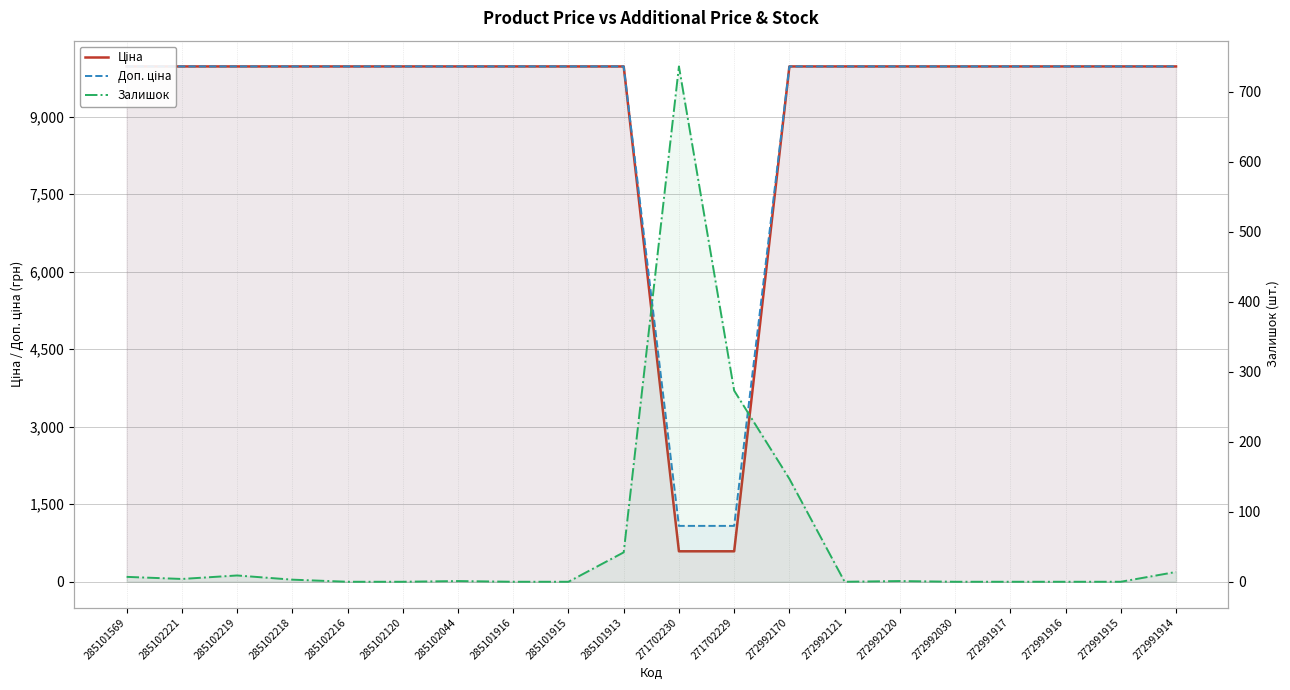

True or false: Залишок has more than 1 points higher than both neighbors.

True